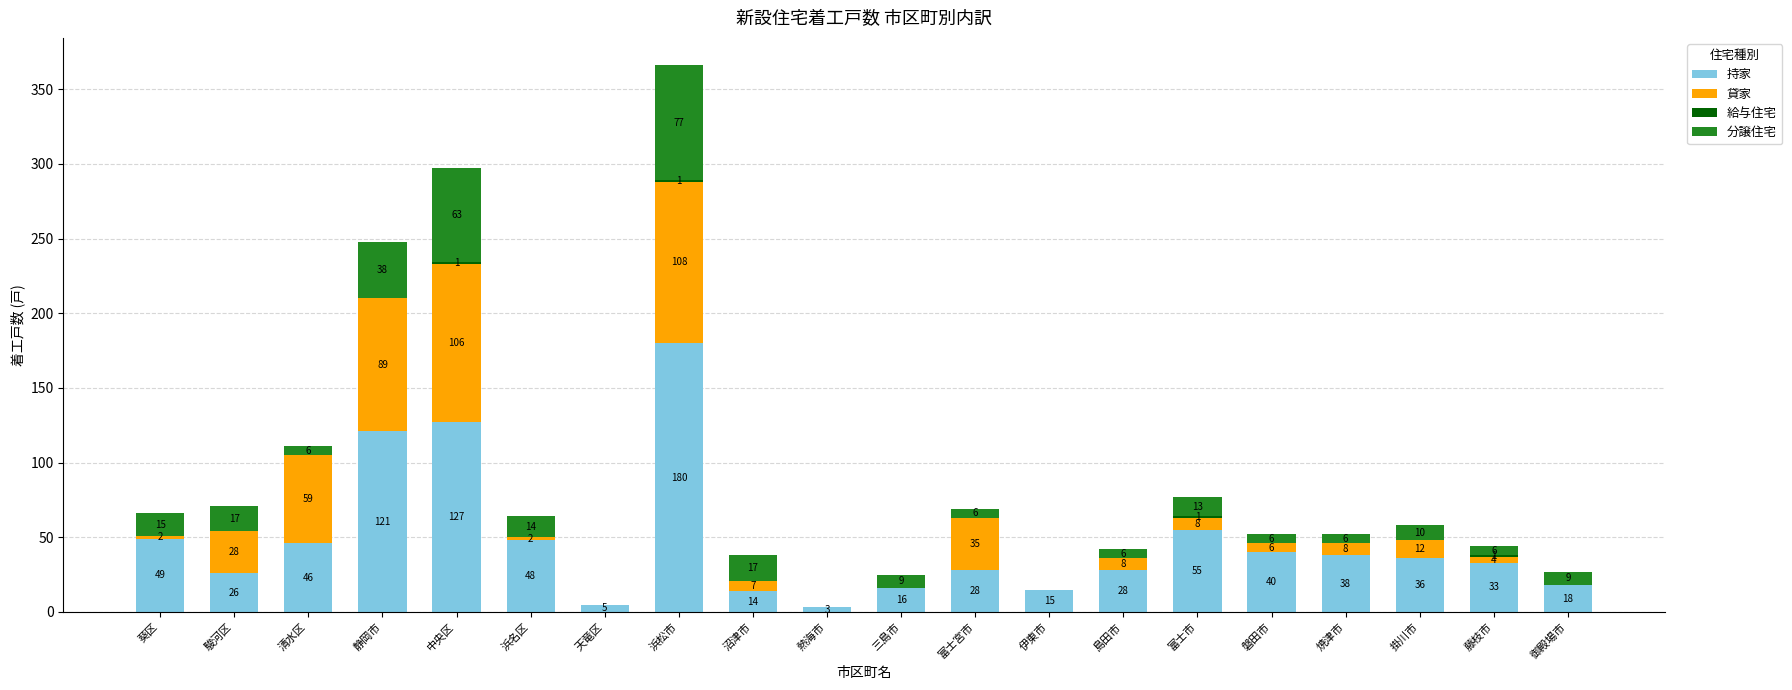

What is the maximum value for 持家?

180